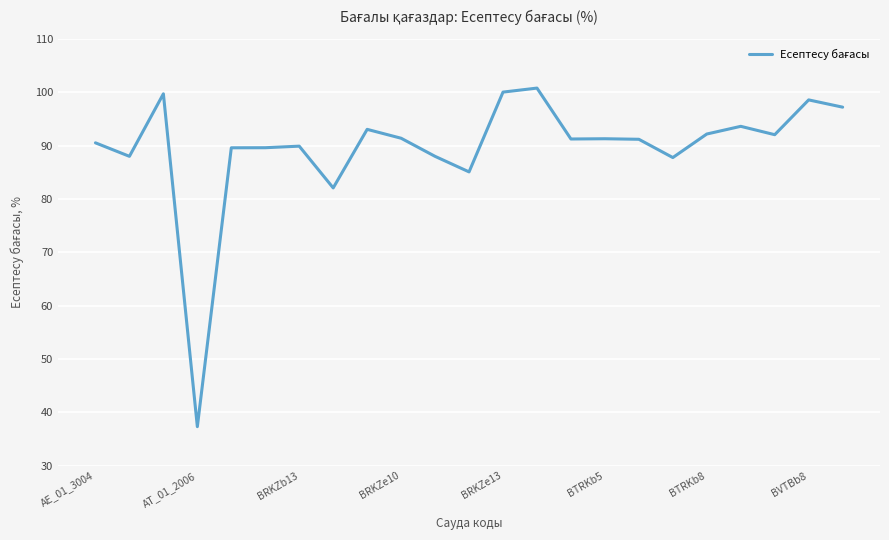

What is the maximum value shown in the chart?

100.8